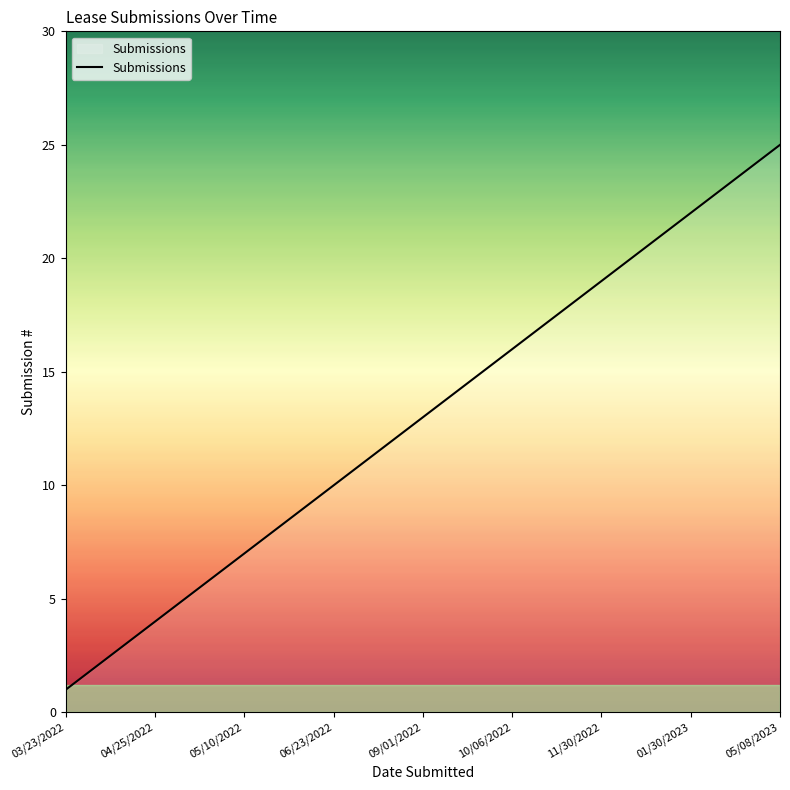

What is the difference between the maximum and minimum values?

24